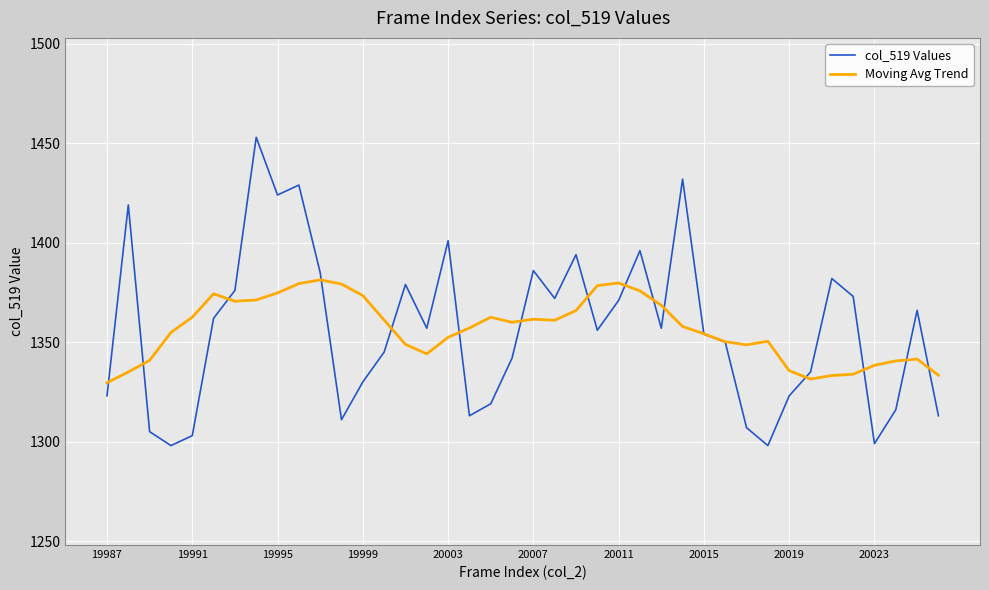

What is the sum of all col_519 Values values?

54254.0